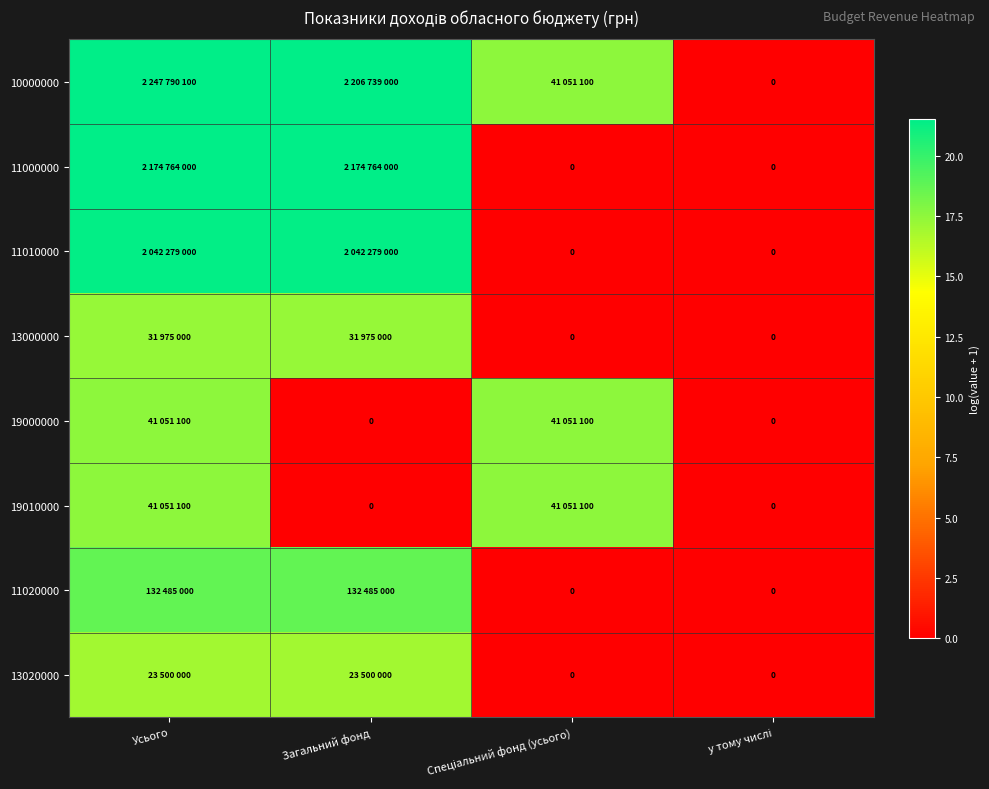

The 19000000 series shows 8.5 at Загальний фонд. True or false?

False